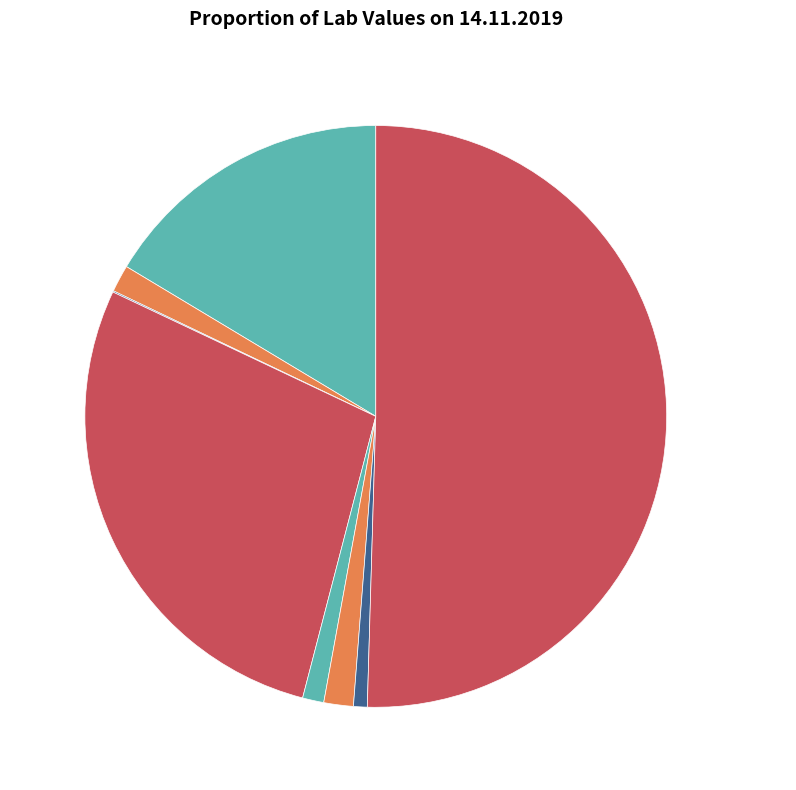

To the nearest percent, what is the difference between the largest and smallest slice percentages?

50%